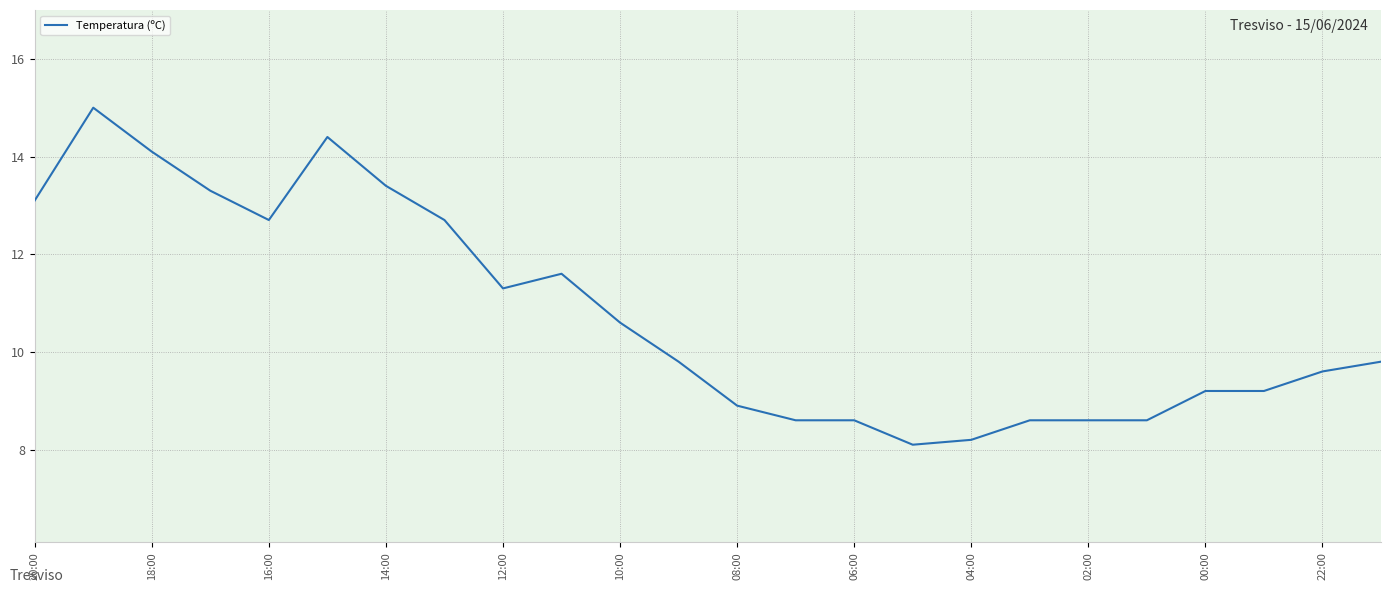

What is the difference between the maximum and minimum values?

6.9